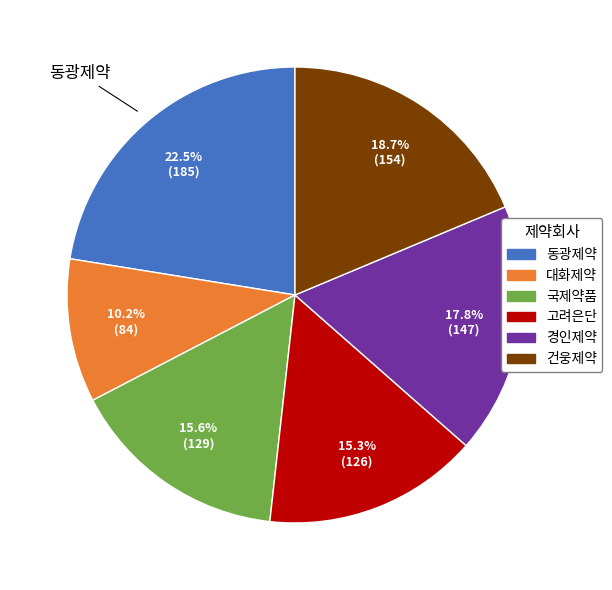

What is the ratio of the value at 경인제약 to the value at 고려은단?

1.2